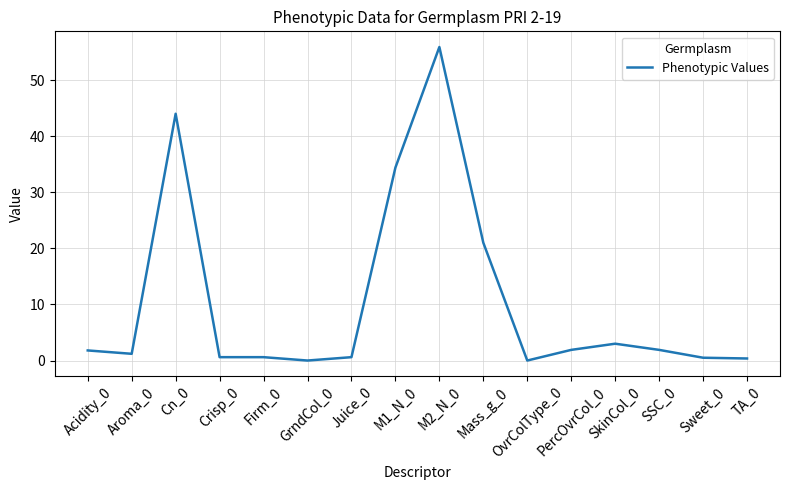

The value at GrndCol_0 is 0.0. True or false?

True